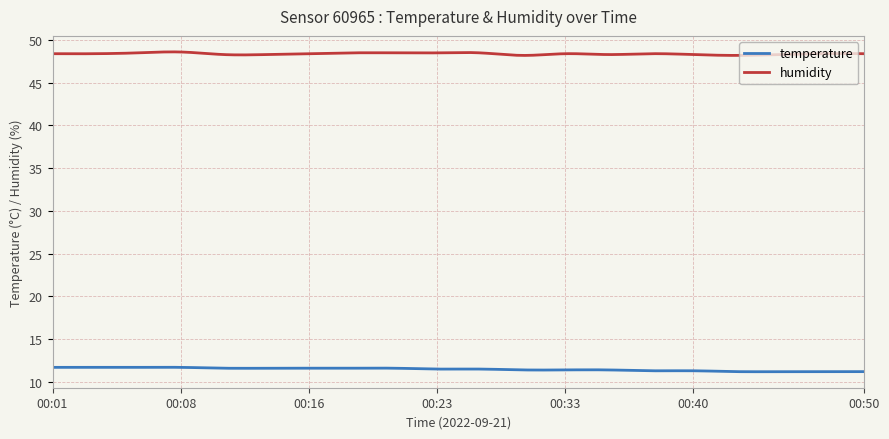

How many lines are shown in the chart?

2